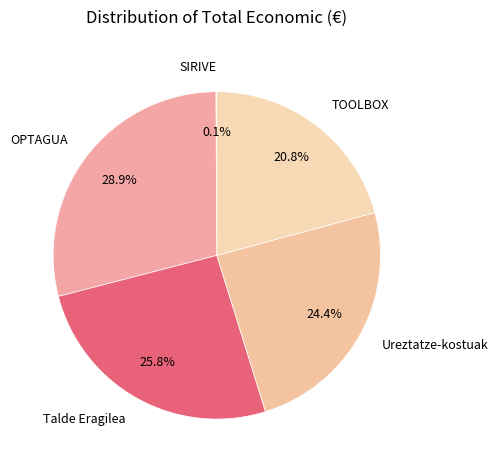

Does Talde Eragilea represent more than half of the total?

No